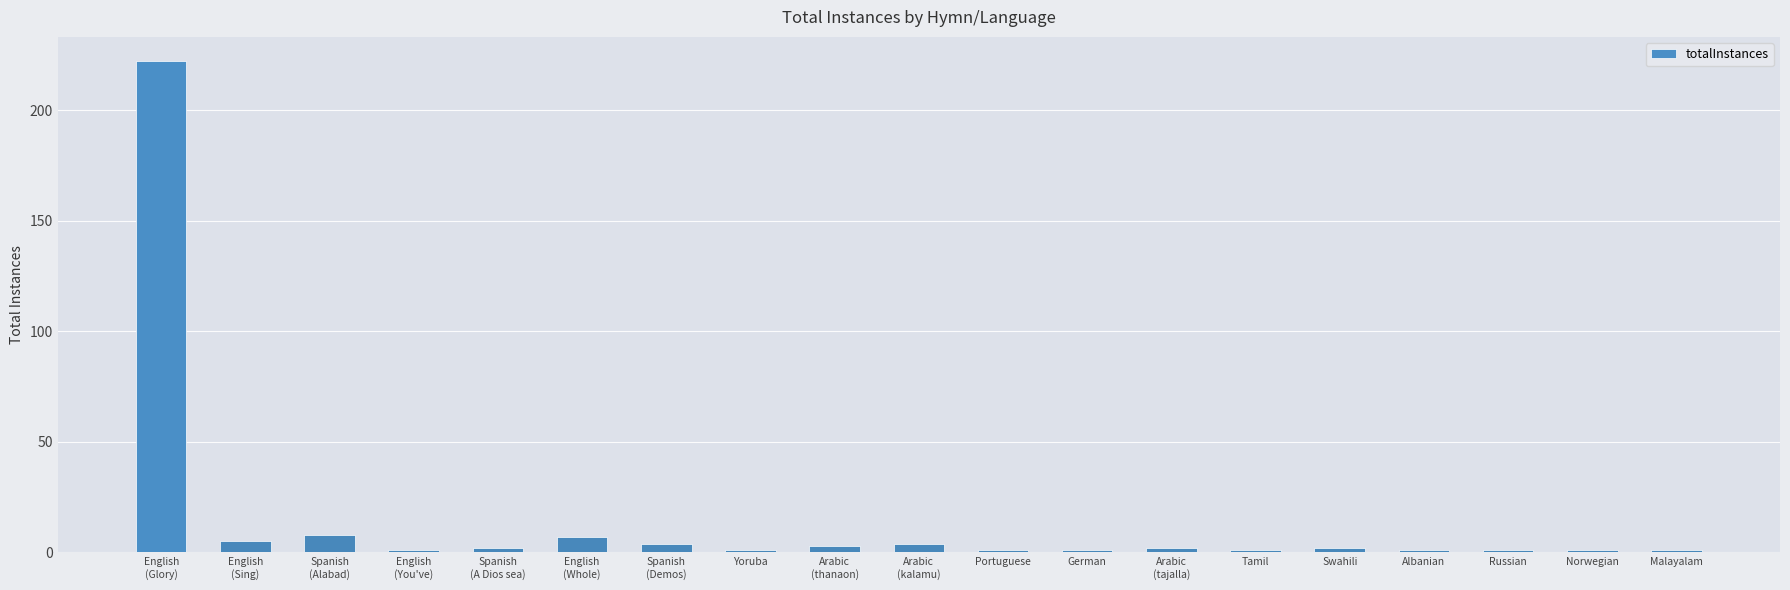

Reading left to right, list all the values displayed in this chart.

English
(Glory)=222	English
(Sing)=5	Spanish
(Alabad)=8	English
(You've)=1	Spanish
(A Dios sea)=2	English
(Whole)=7	Spanish
(Demos)=4	Yoruba=1	Arabic
(thanaon)=3	Arabic
(kalamu)=4	Portuguese=1	German=1	Arabic
(tajalla)=2	Tamil=1	Swahili=2	Albanian=1	Russian=1	Norwegian=1	Malayalam=1